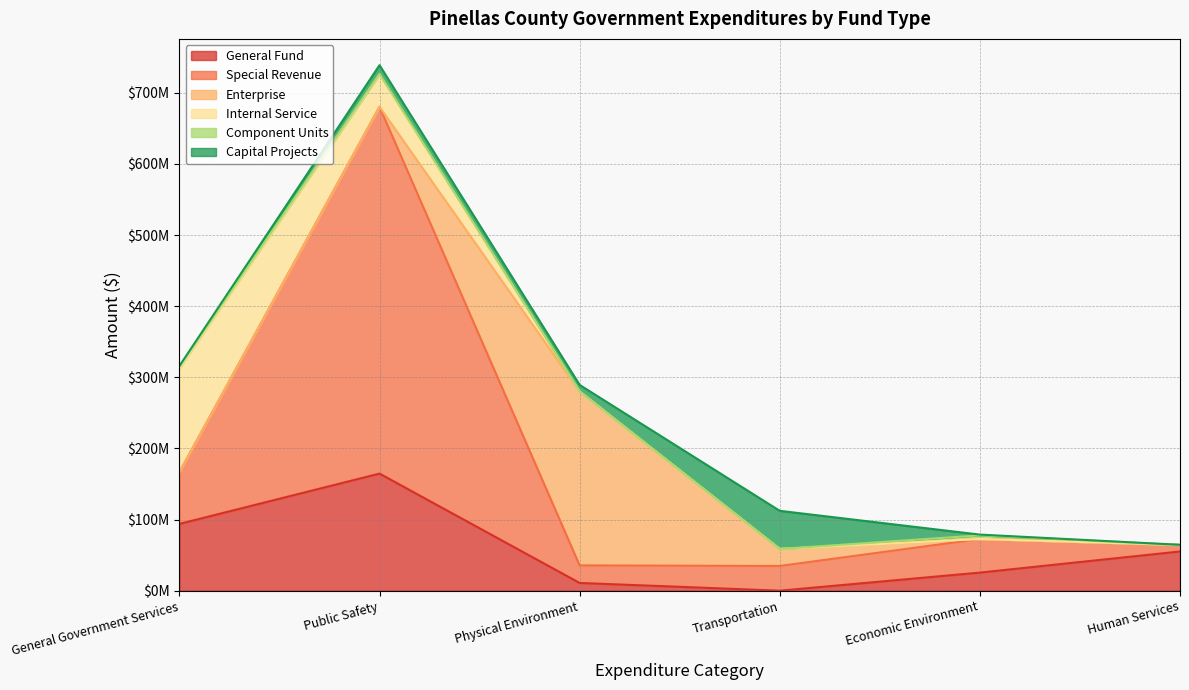

How many positive values does the General Fund series have?

5